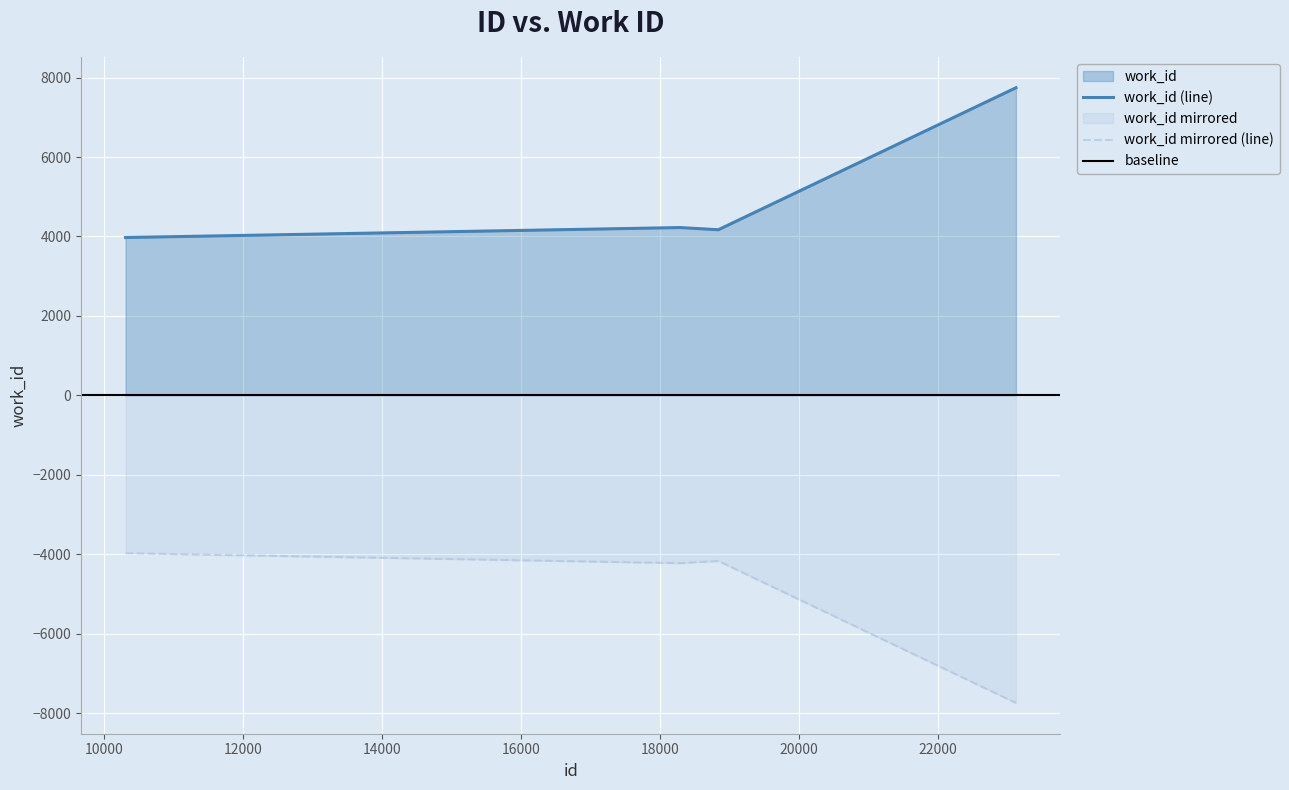

Is it true that the value at 10314 is 6847?

False